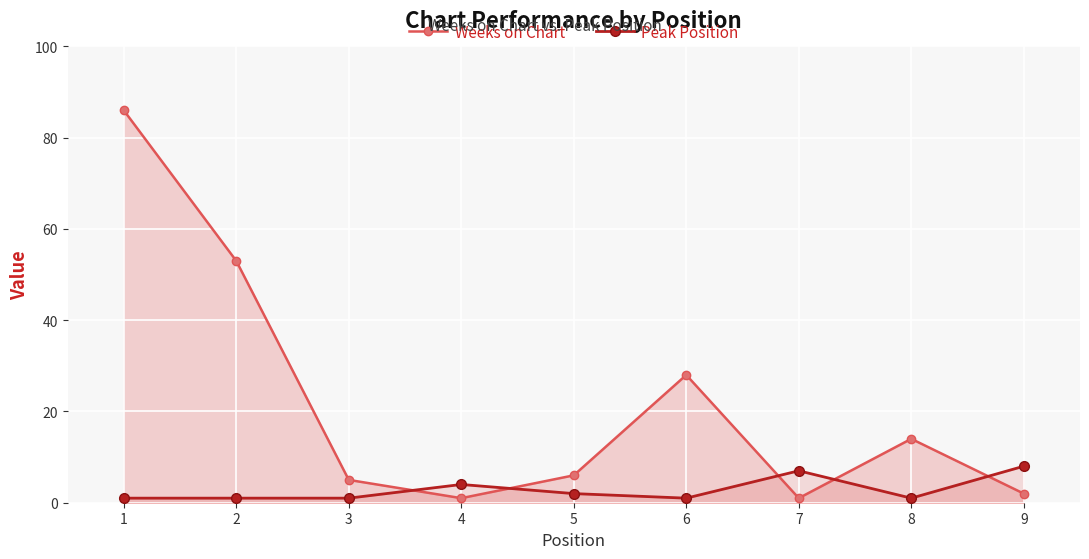

What is the sum of all Weeks on Chart values?

196